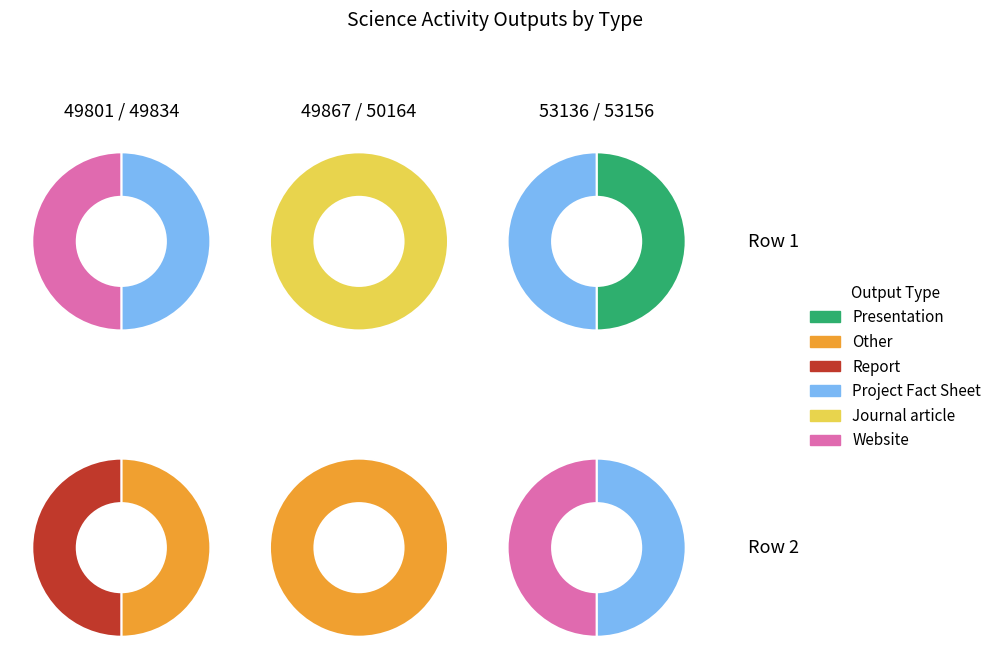

Does Report account for over 50% of the chart?

No